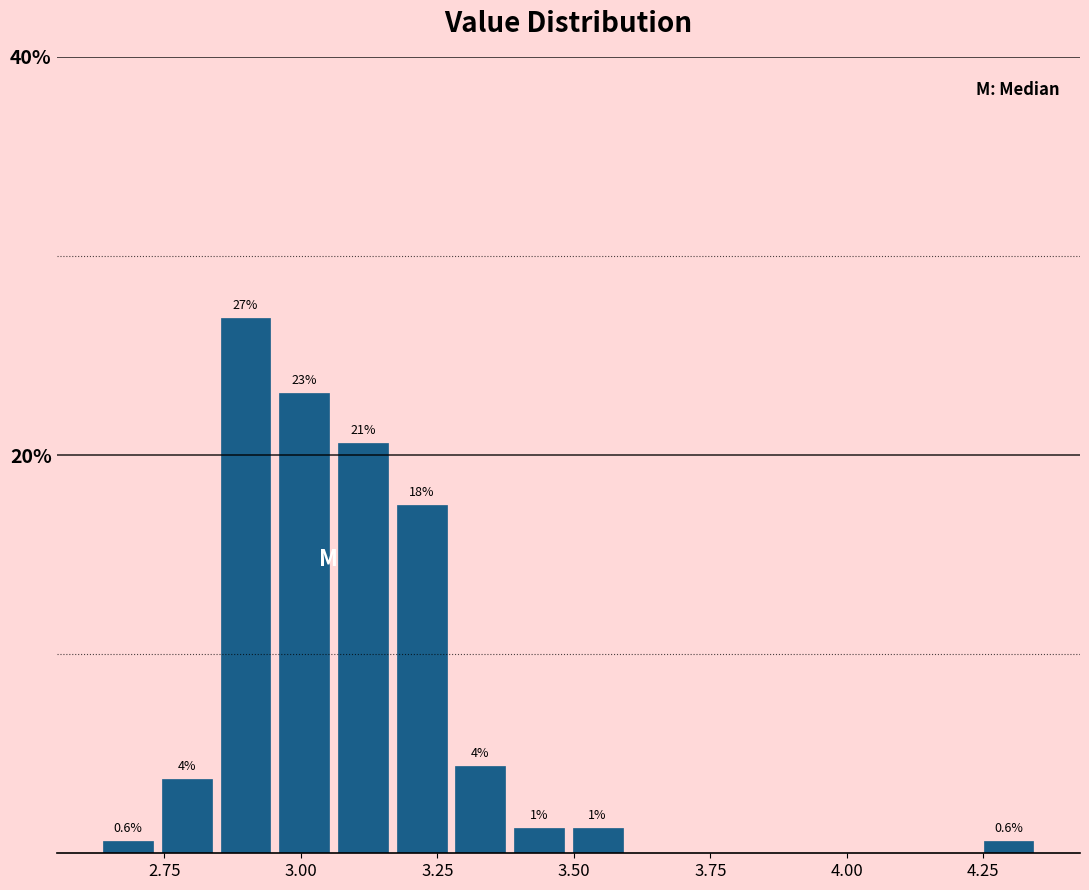

Around what value on the x-axis is the tallest bar? Give the approximate position of its centre, as read against the axis.

2.90